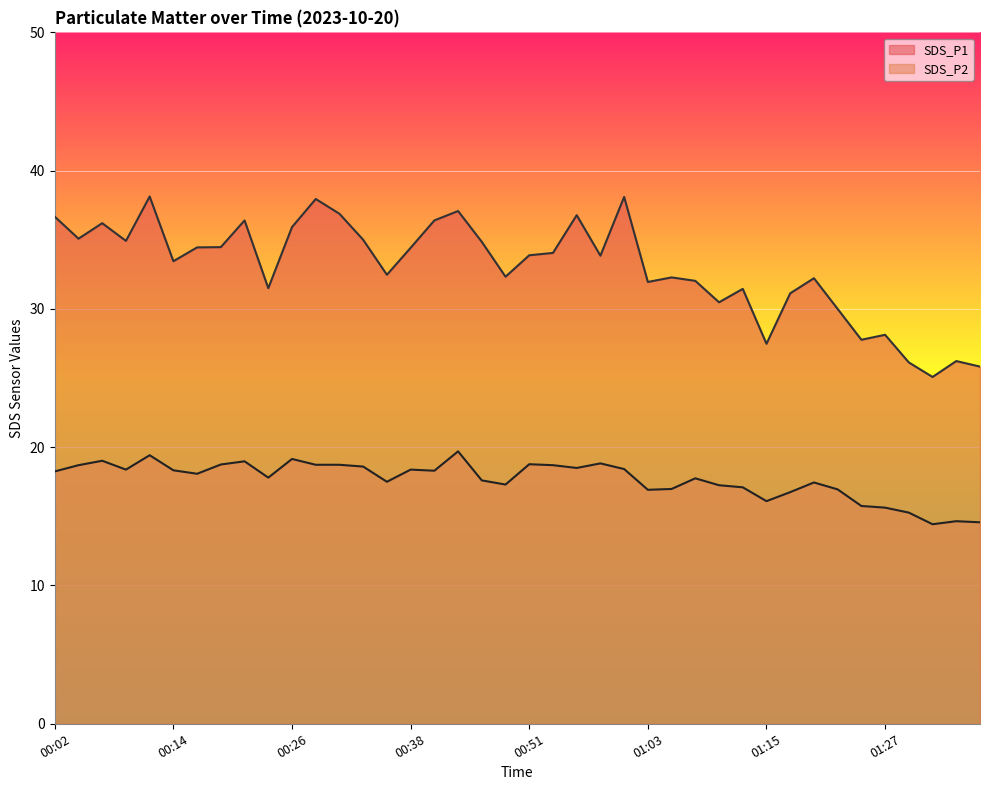

The value of SDS_P2 at 01:00 is 18.4. True or false?

True